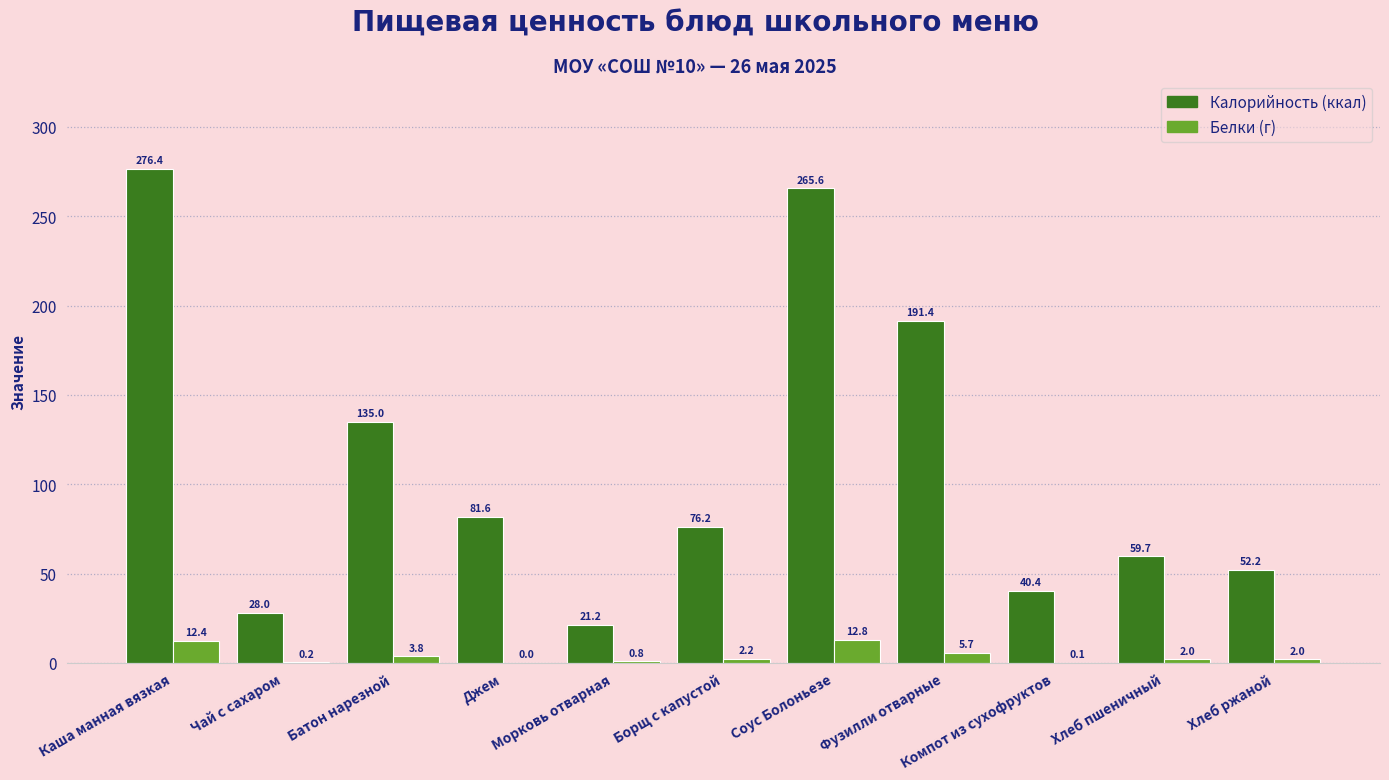

The value of Белки (г) at Каша манная вязкая is 12.4. True or false?

True